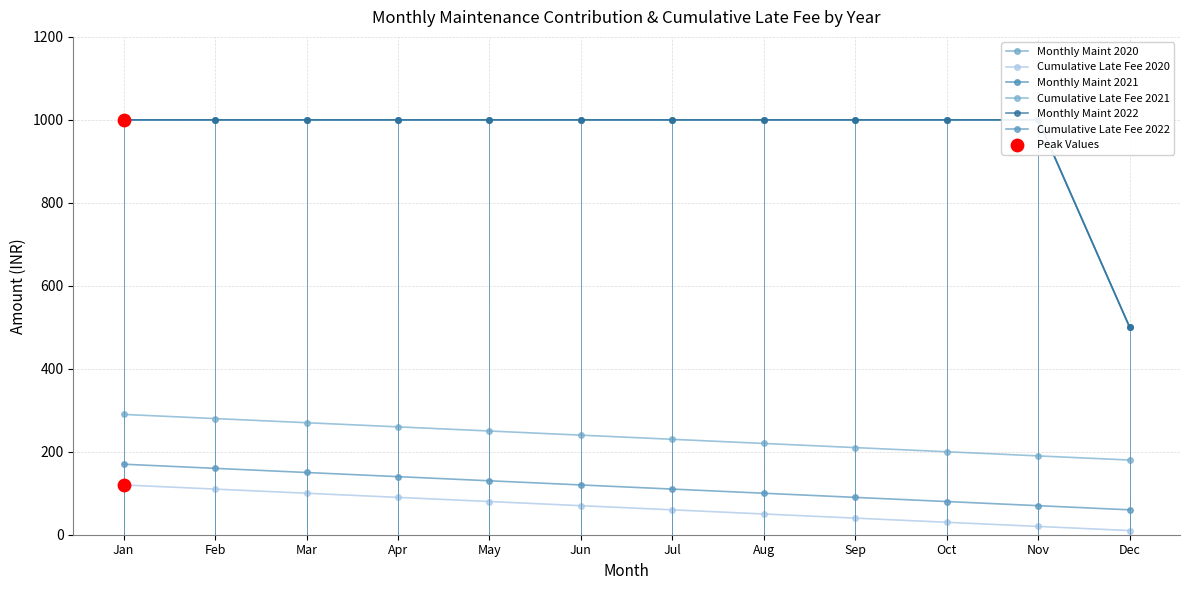

What are all the series names shown in the legend?

Monthly Maint 2020, Cumulative Late Fee 2020, Monthly Maint 2021, Cumulative Late Fee 2021, Monthly Maint 2022, Cumulative Late Fee 2022